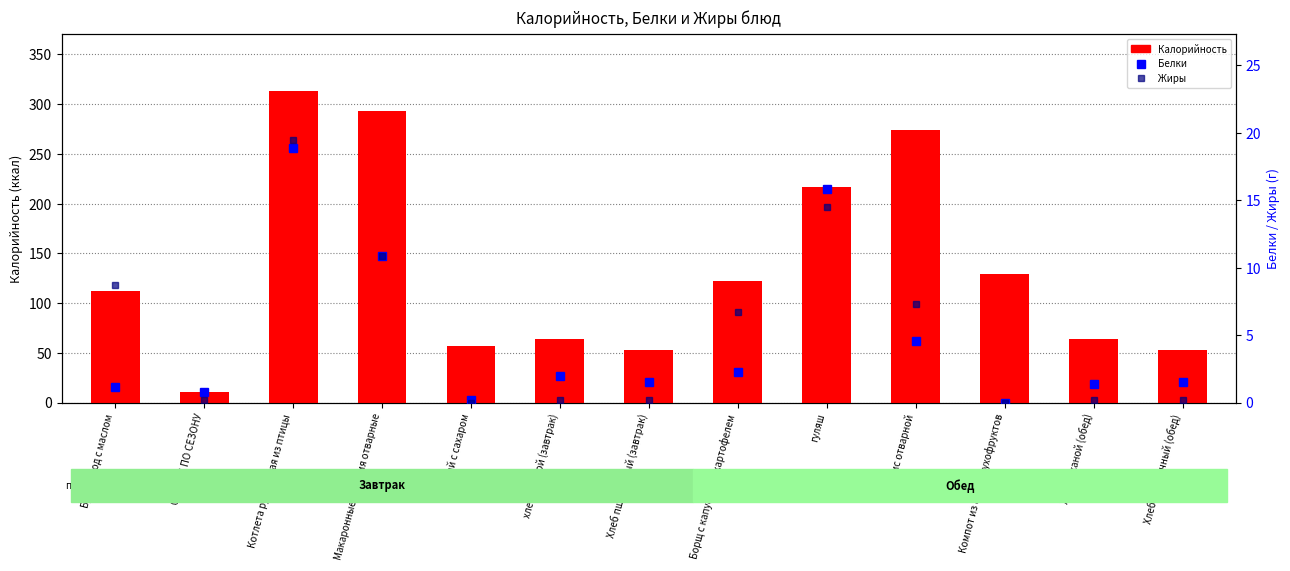

What is the value of the Калорийность bar at the 6th from the left?

64.2